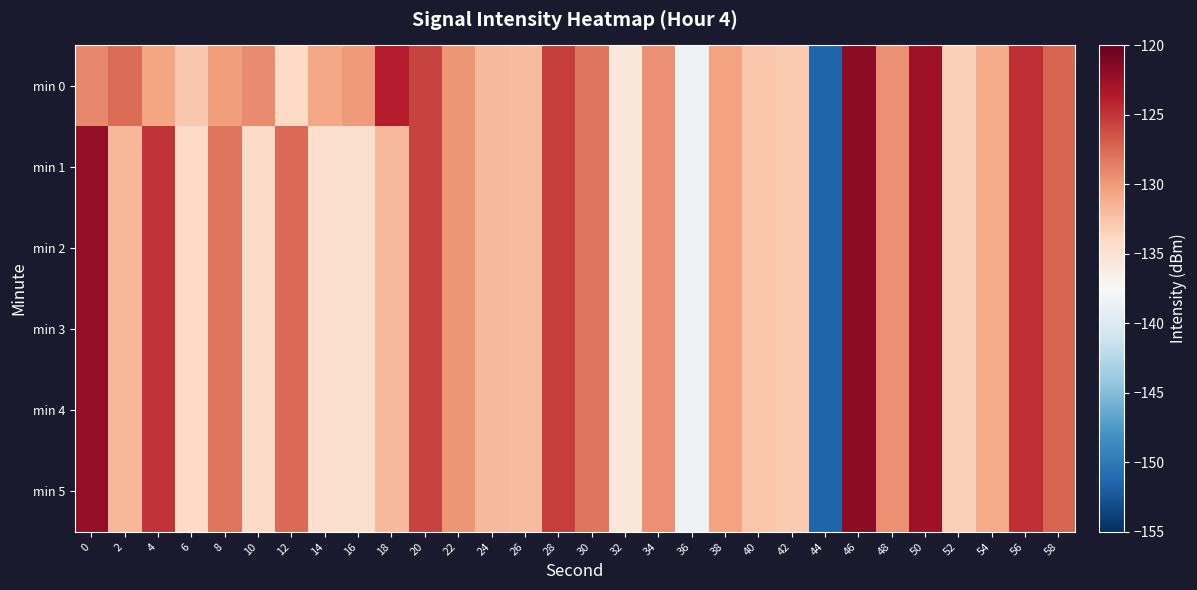

Rank the series by their maximum value, from lowest to highest.

min 0, min 1, min 2, min 3, min 4, min 5